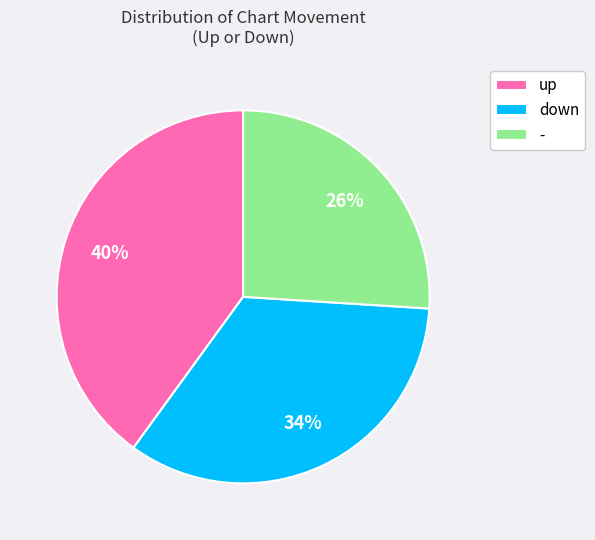

The down slice represents 20% of the pie. True or false?

False